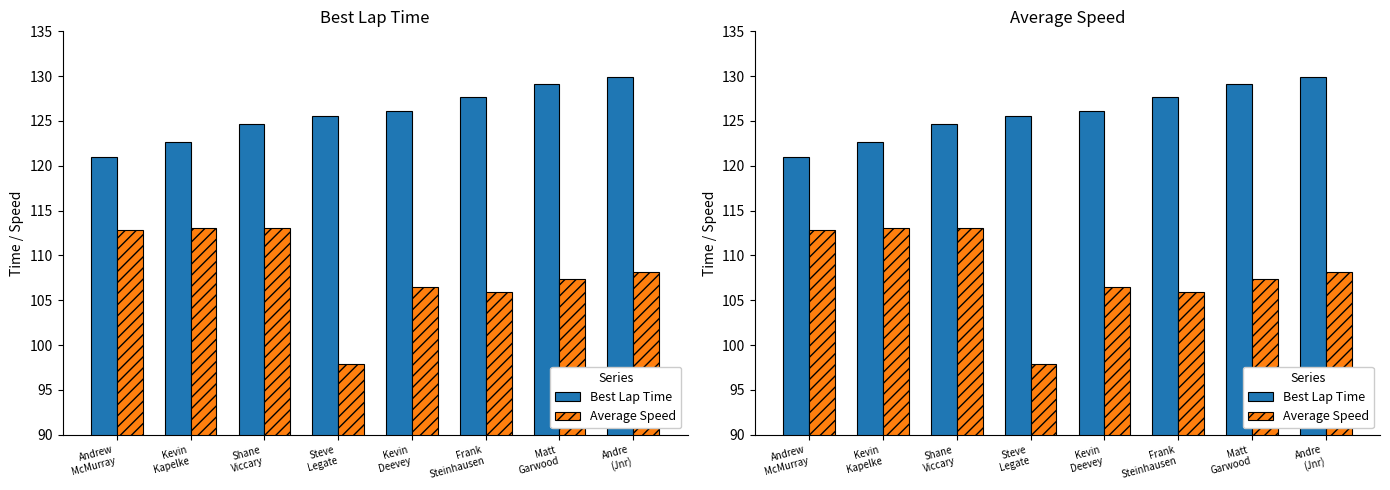

What is the label of the 7th bar from the right?

Kevin
Kapelke